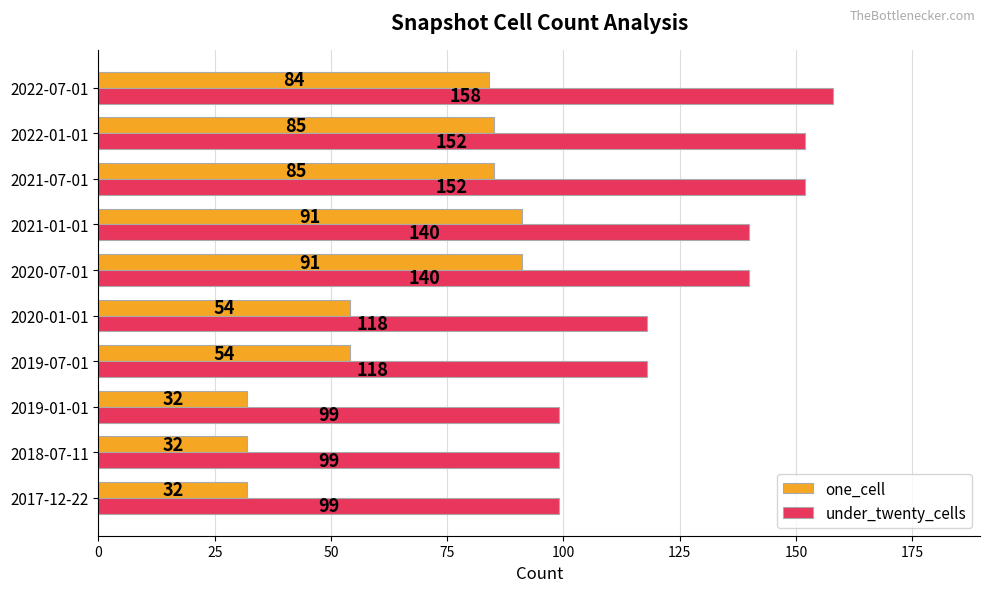

List the series in order of their peak value, lowest first.

one_cell, under_twenty_cells